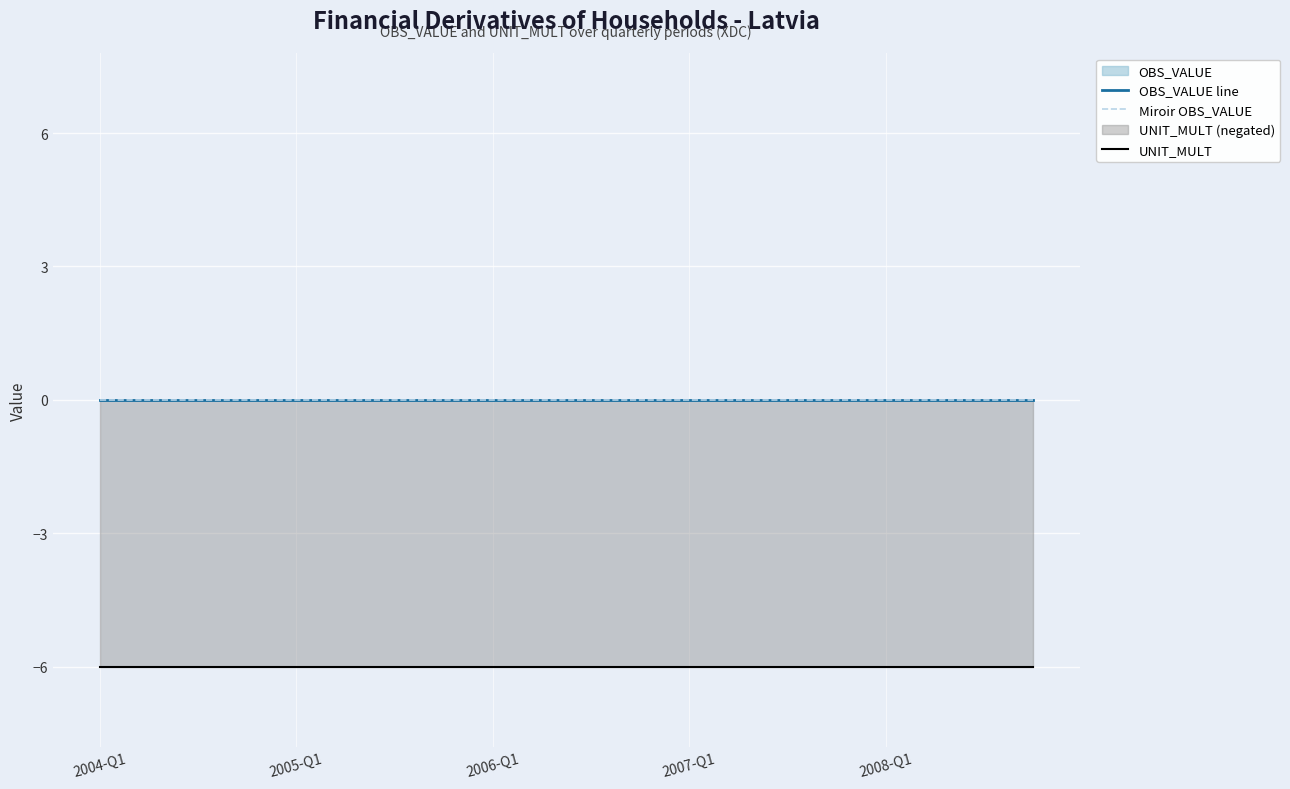

What is the total value across all series at 10?

-6